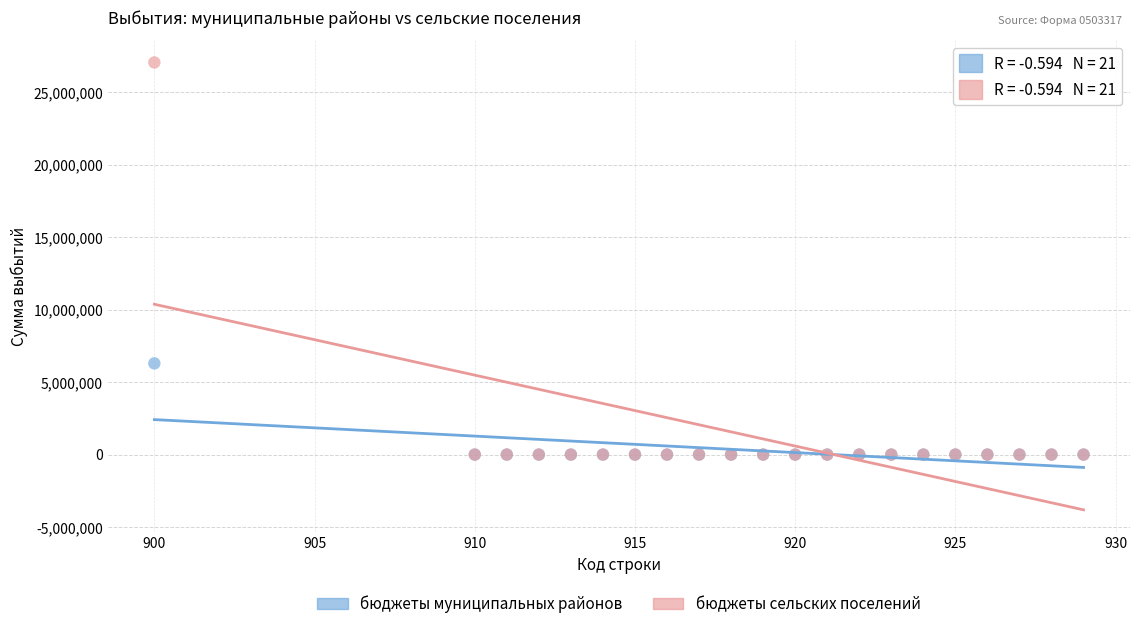

Which series contains the highest Y value?

бюджеты сельских поселений